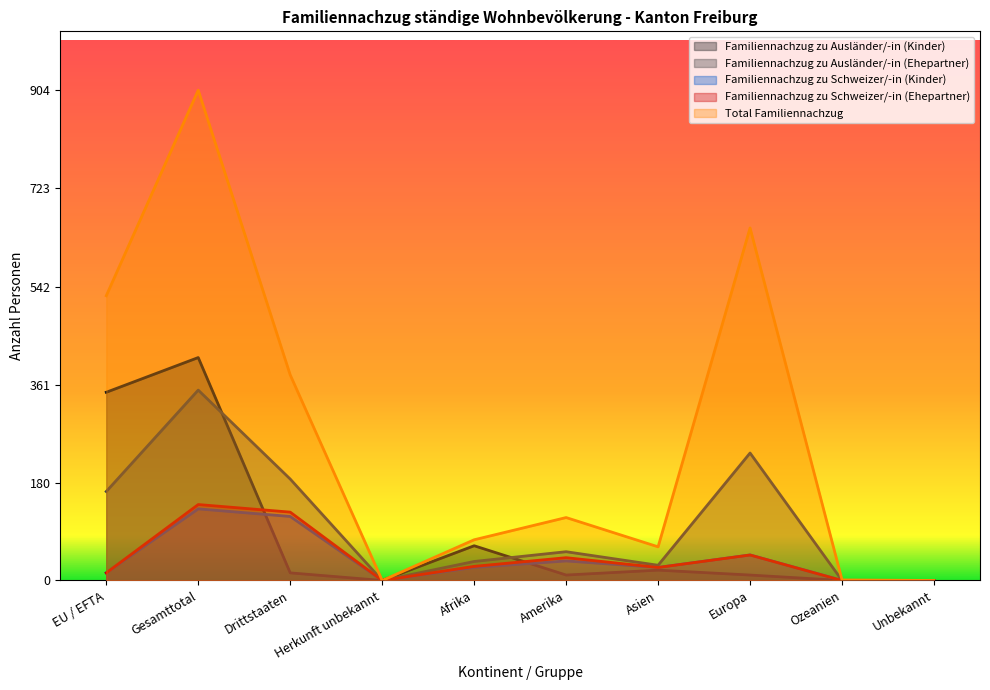

True or false: Familiennachzug zu Ausländer/-in (Kinder) and Familiennachzug zu Ausländer/-in (Ehepartner) cross at least once.

True